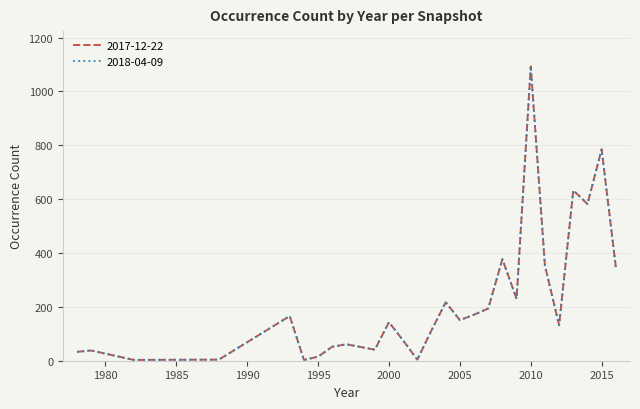

Does the chart display data point markers on the line(s)?

No